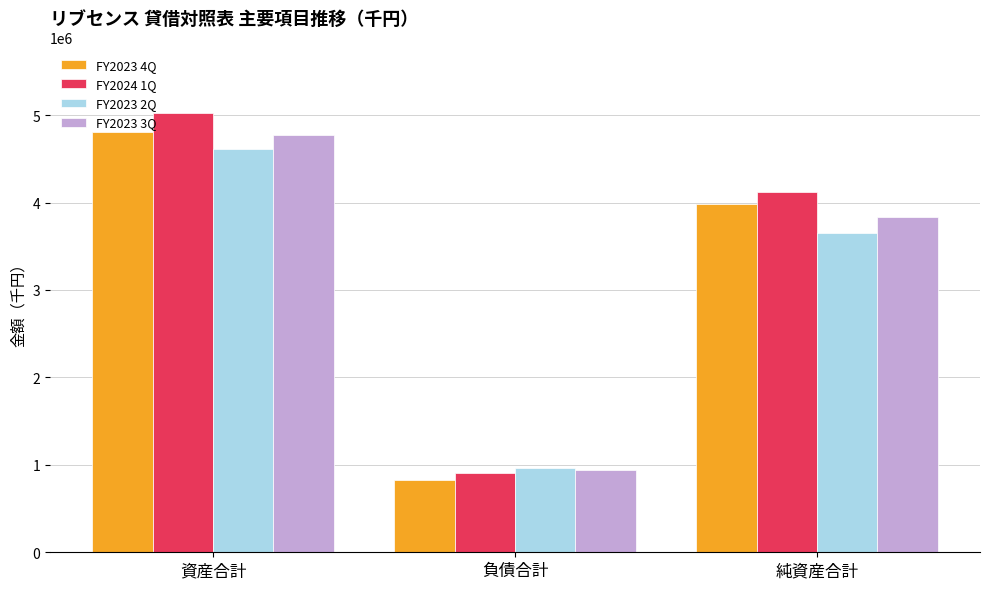

Which category has the highest value in the FY2023 2Q series?

資産合計